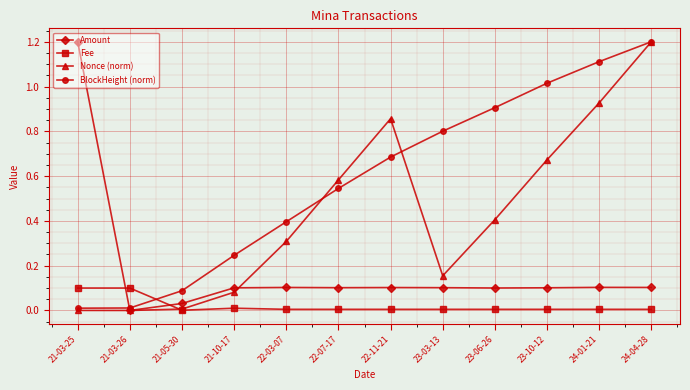

True or false: Fee and Nonce (norm) cross at least once.

True